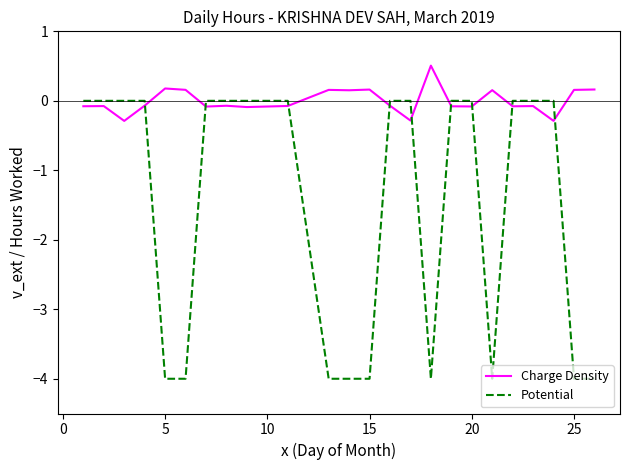

Reading left to right, list all the values displayed in this chart.

Charge Density: -0.1	-0.1	-0.3	-0.1	0.2	0.2	-0.1	-0.1	-0.1	-0.1	0.2	0.2	0.2	-0.1	-0.3	0.5	-0.1	-0.1	0.2	-0.1	-0.1	-0.3	0.2	0.2
Potential: 0.0	0.0	0.0	0.0	-4.0	-4.0	0.0	0.0	0.0	0.0	-4.0	-4.0	-4.0	0.0	0.0	-4.0	0.0	0.0	-4.0	0.0	0.0	0.0	-4.0	-4.0